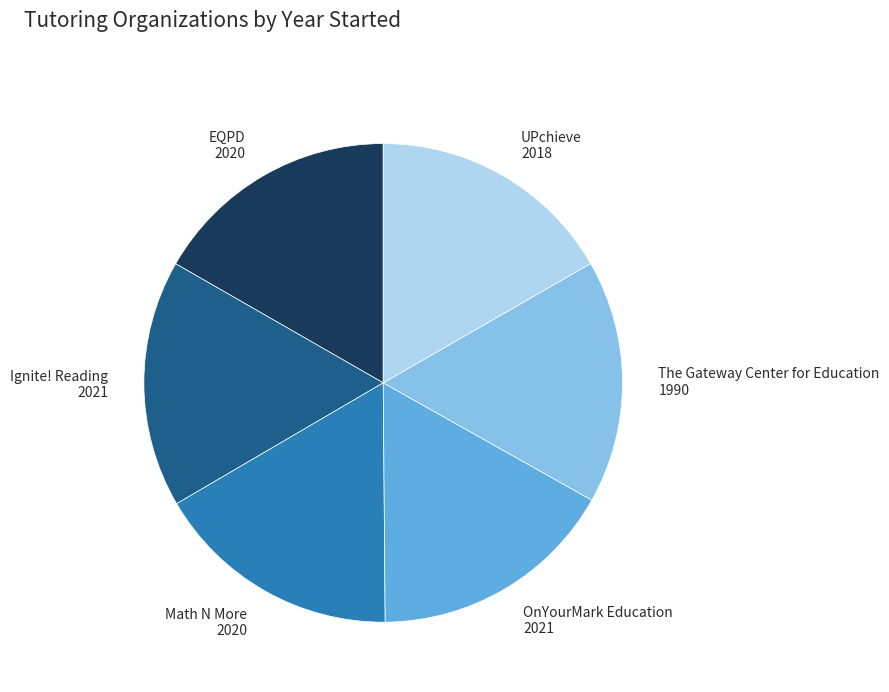

The The Gateway Center for Education slice represents 16% of the pie. True or false?

True